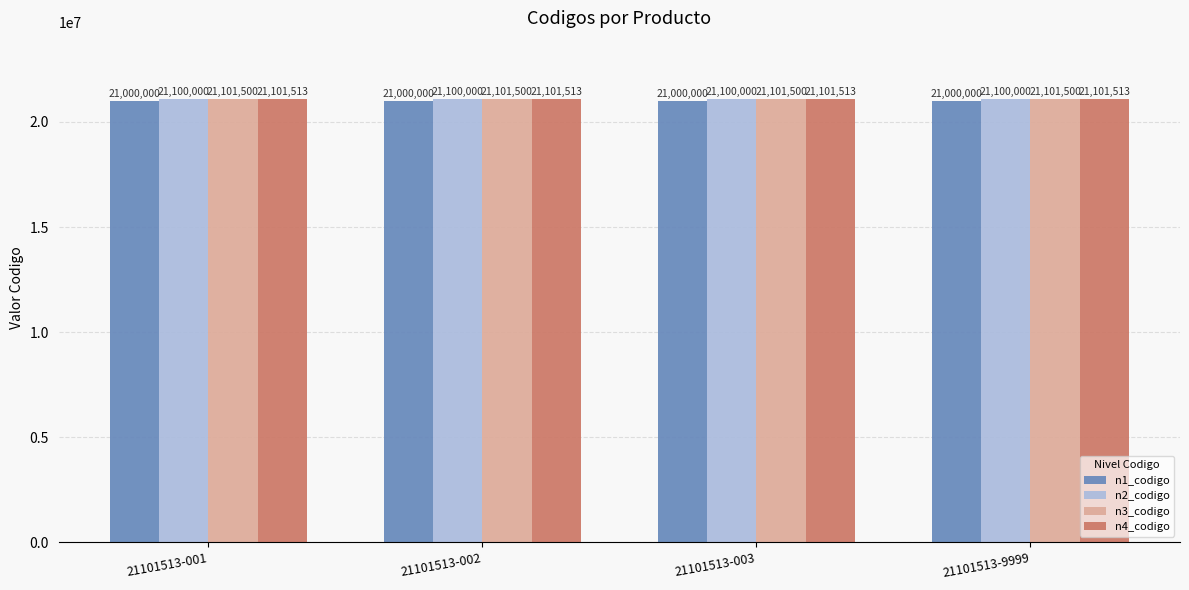

What value does the n1_codigo series have at 21101513-9999?

21000000